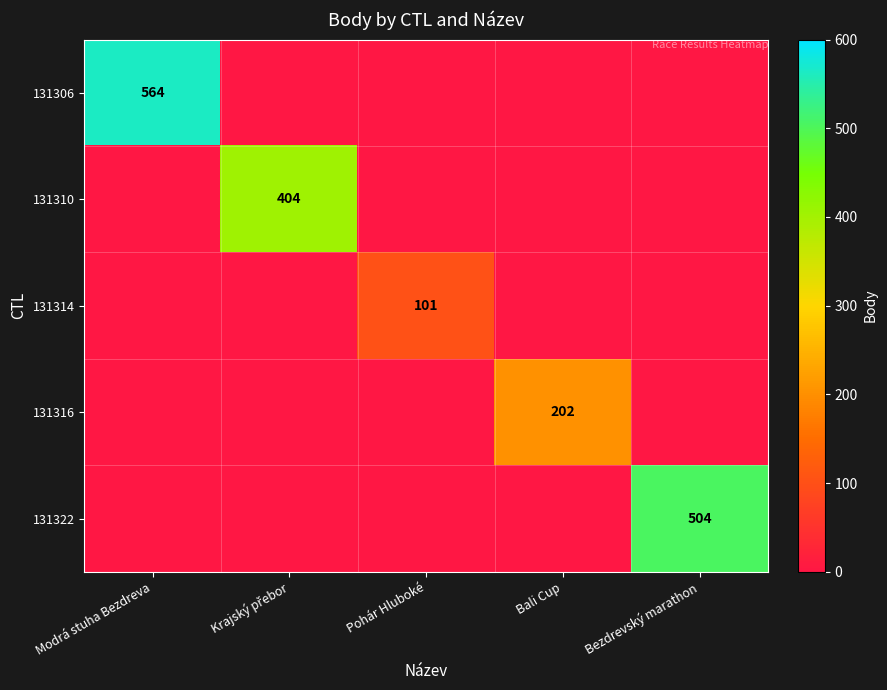

Which label corresponds to the largest value in the chart?

Modrá stuha Bezdreva